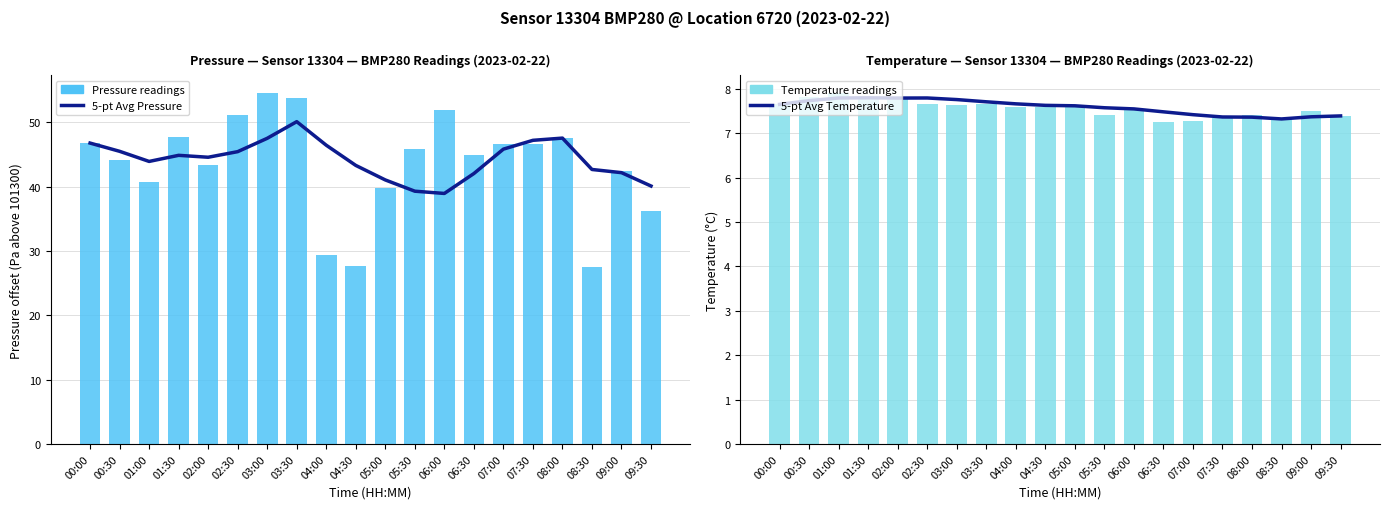

Count the number of categories in the chart.

20